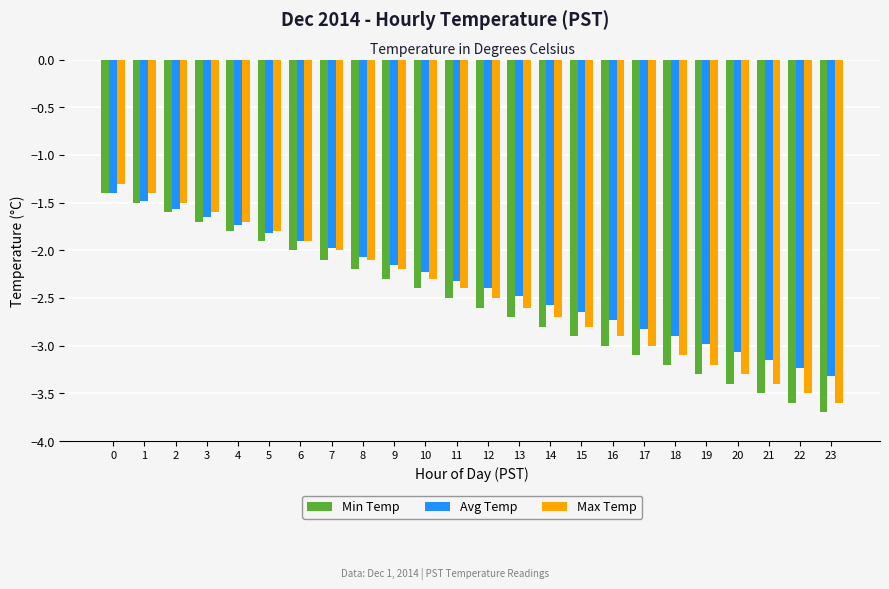

Are the bars horizontal?

No